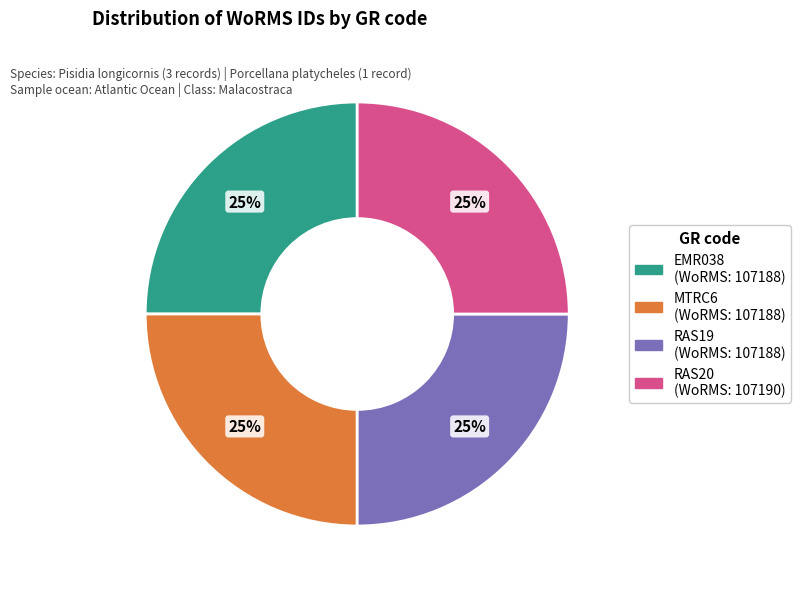

The EMR038 slice represents 34% of the pie. True or false?

False